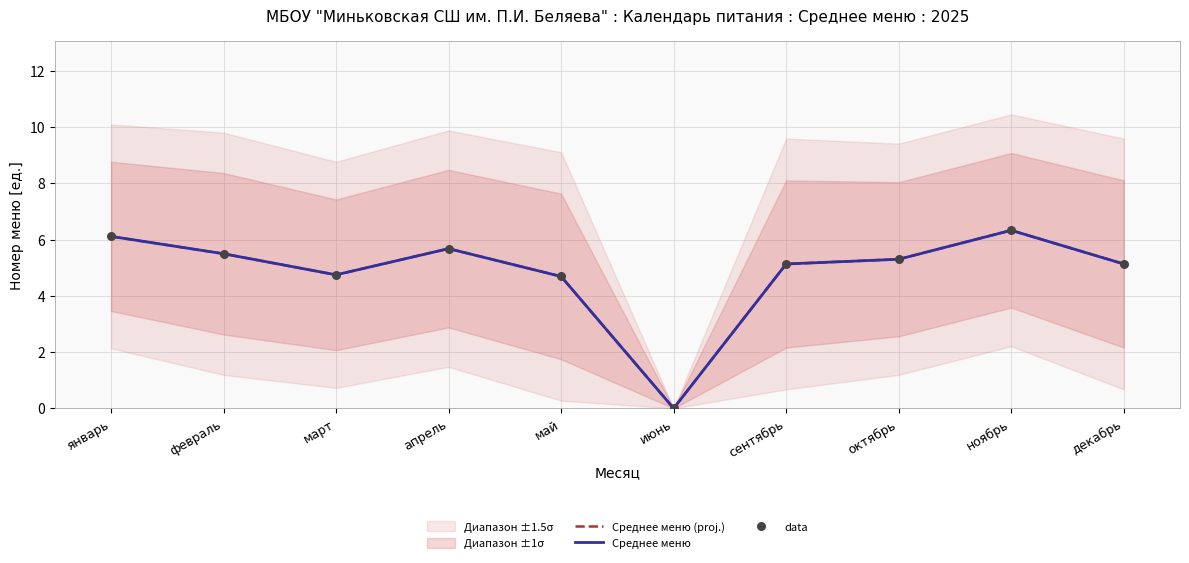

At which category is the sum across all series the highest?

ноябрь